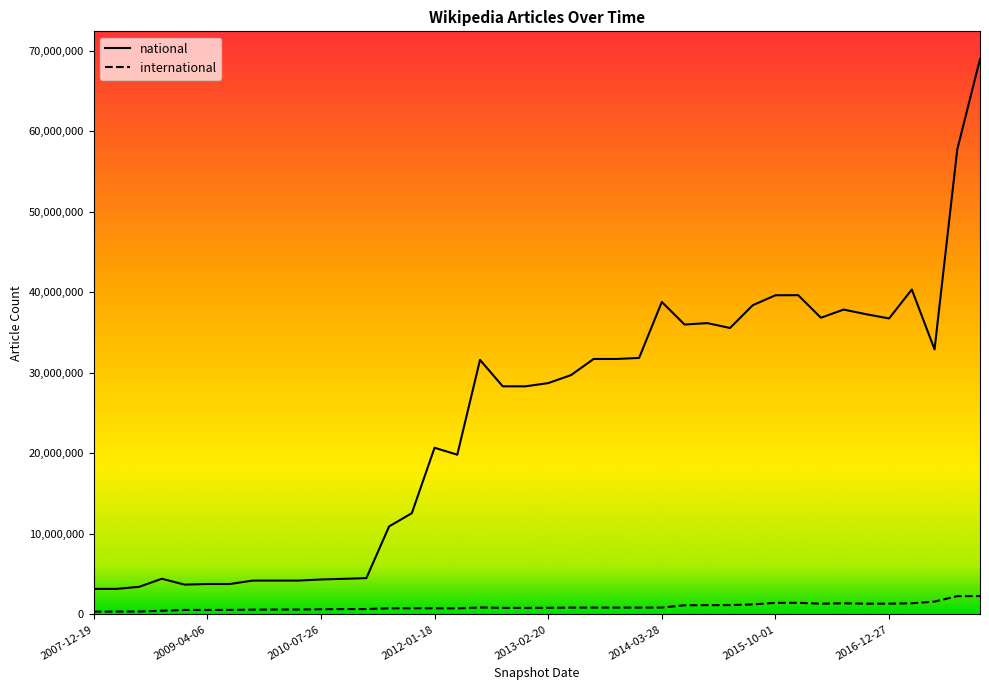

Rank the series by their average value, from lowest to highest.

international, national